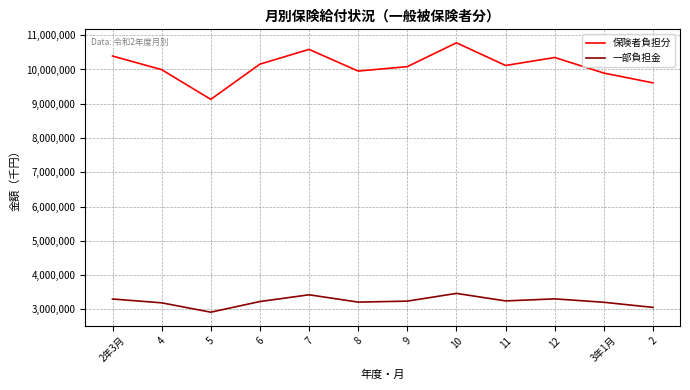

At which label does 保険者負担分 reach its peak?

10